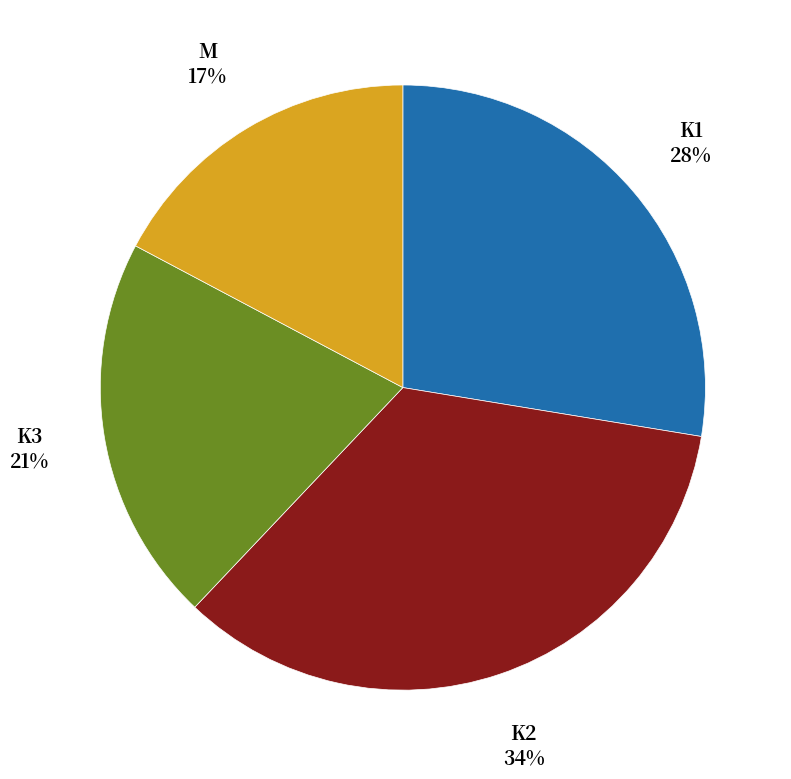

Is there a majority slice in this chart?

No